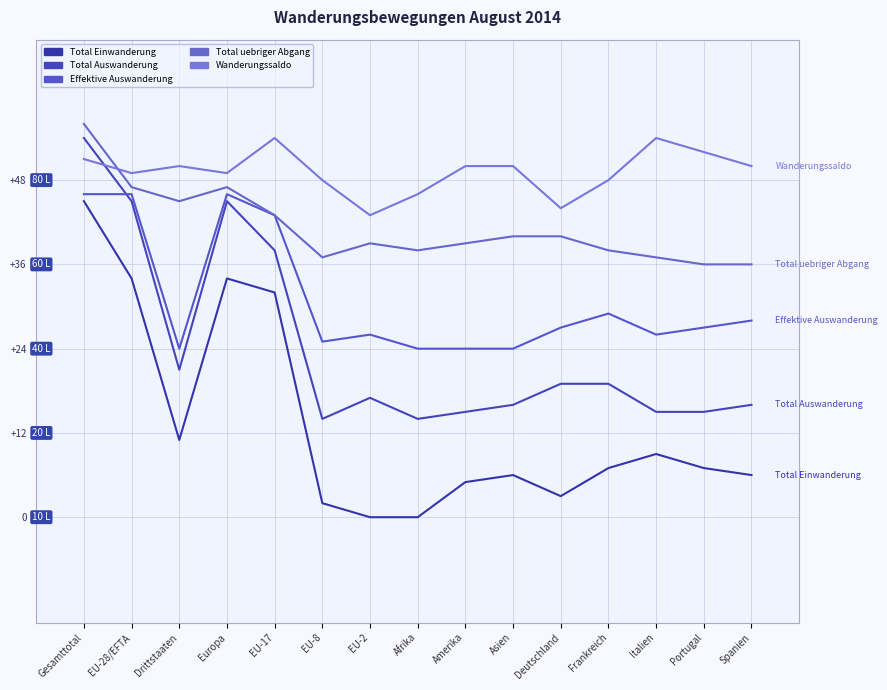

How many lines are shown in the chart?

5